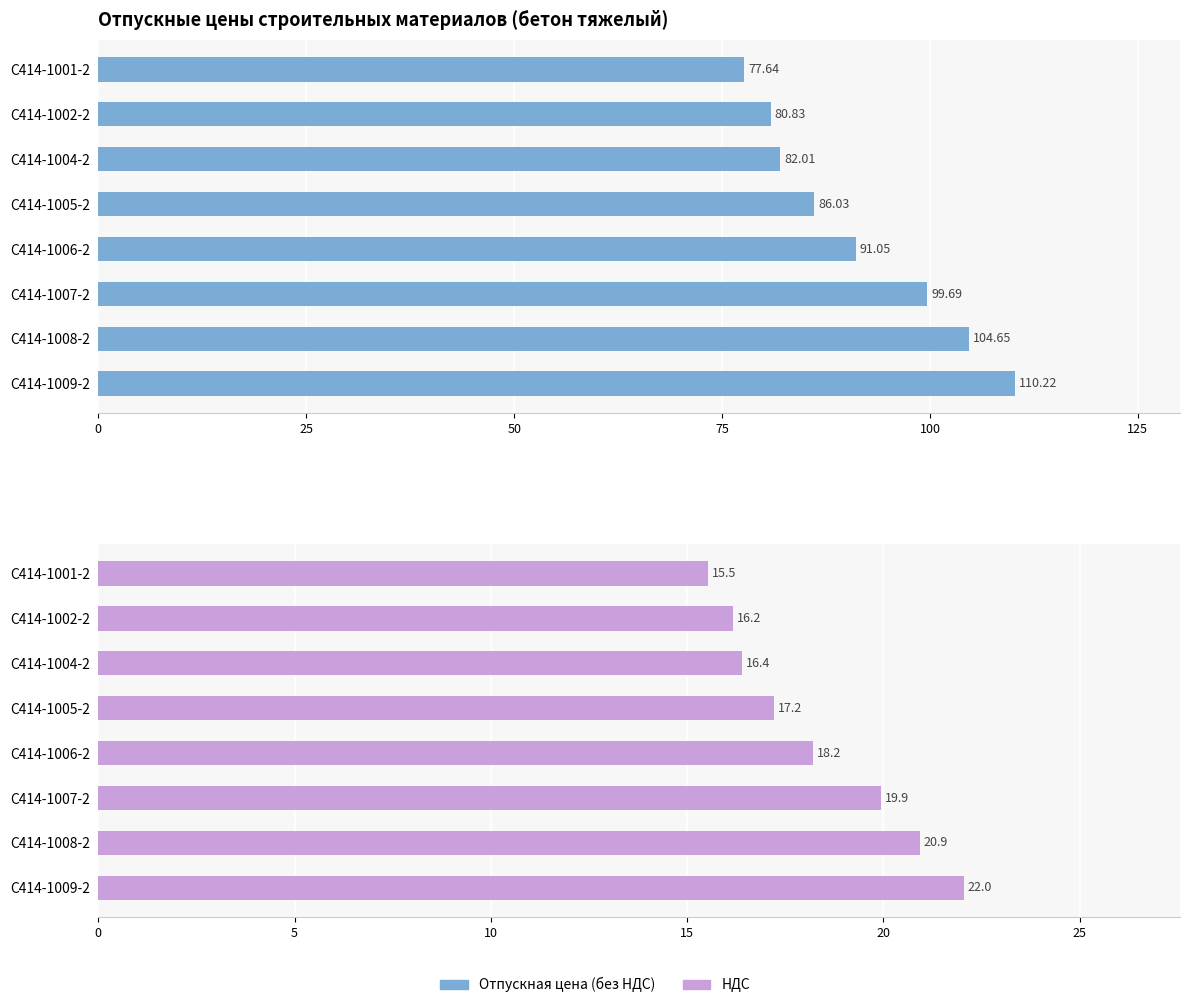

How many data points does each series have?

8